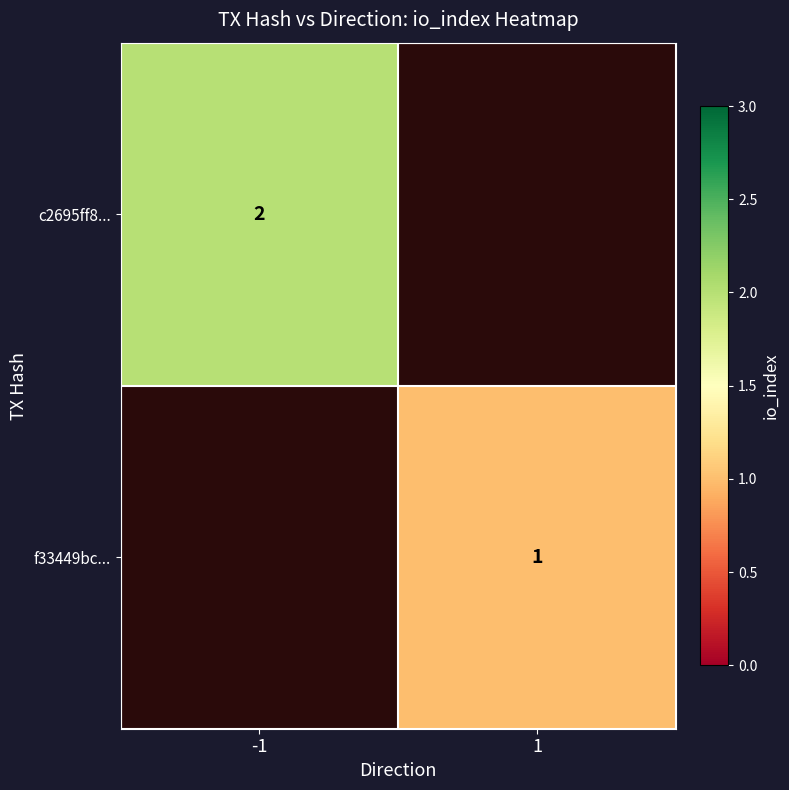

The c2695ff8... series shows 2 at -1. True or false?

True